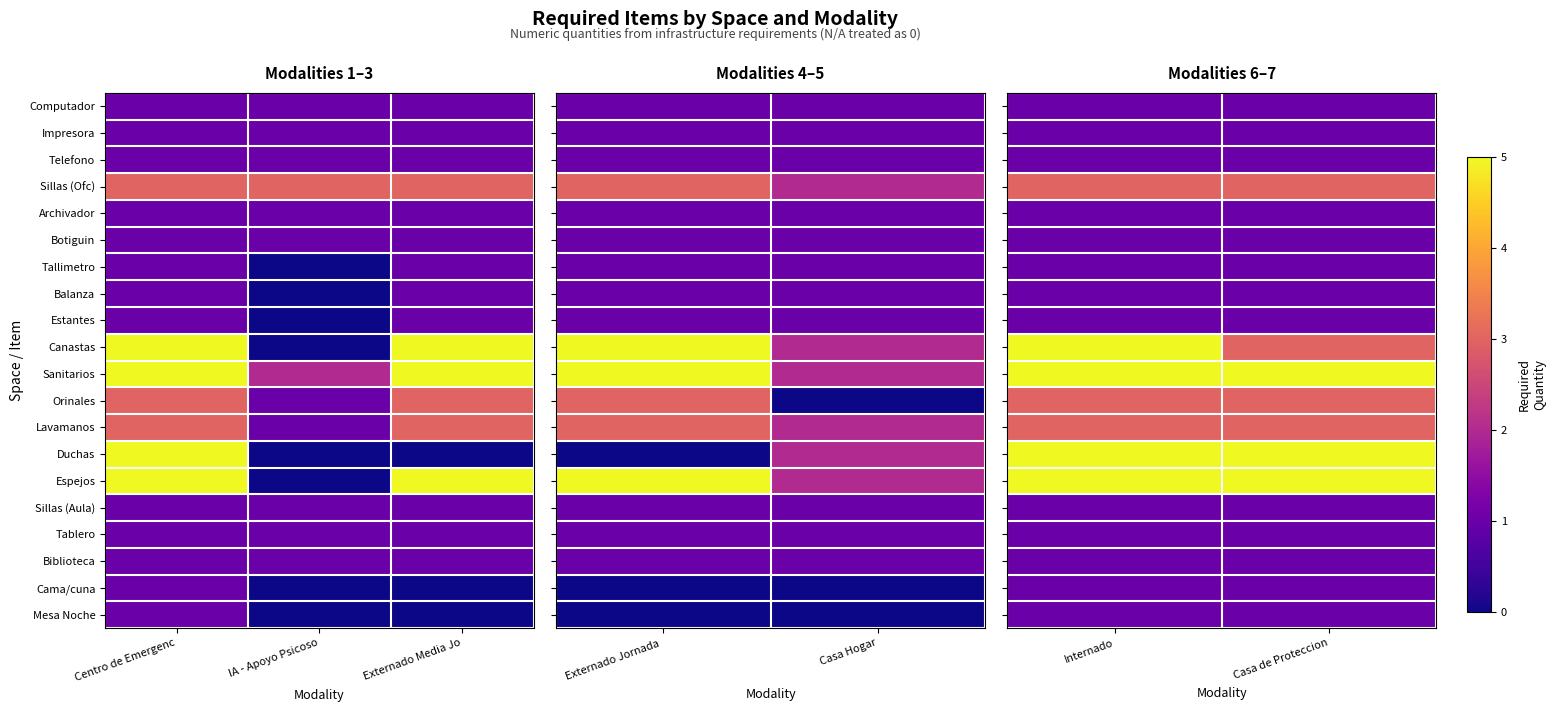

Which series has the largest range (max minus min)?

Canastas